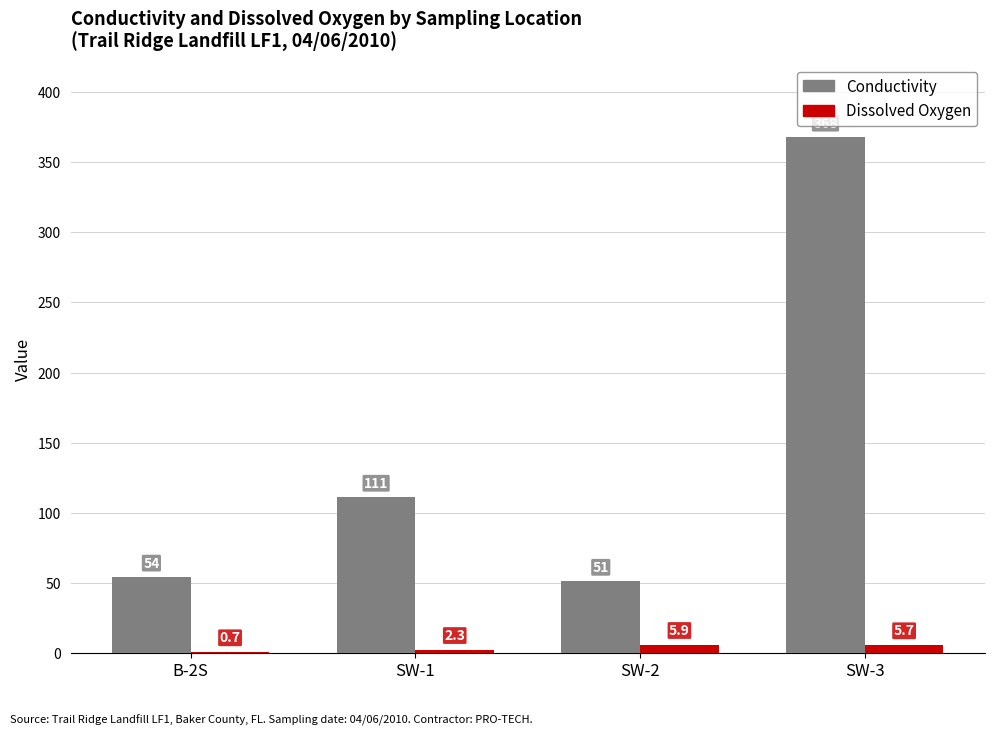

What is the highest value of the Conductivity series?

368.0